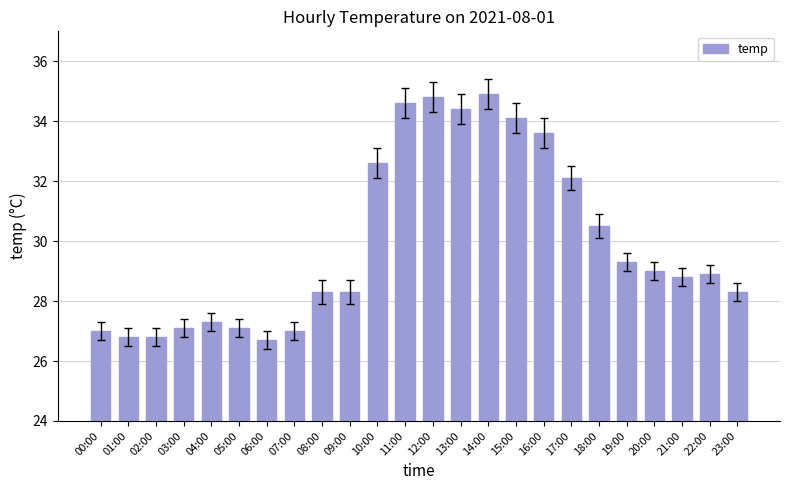

What is the approximate value at 13:00?

34.4